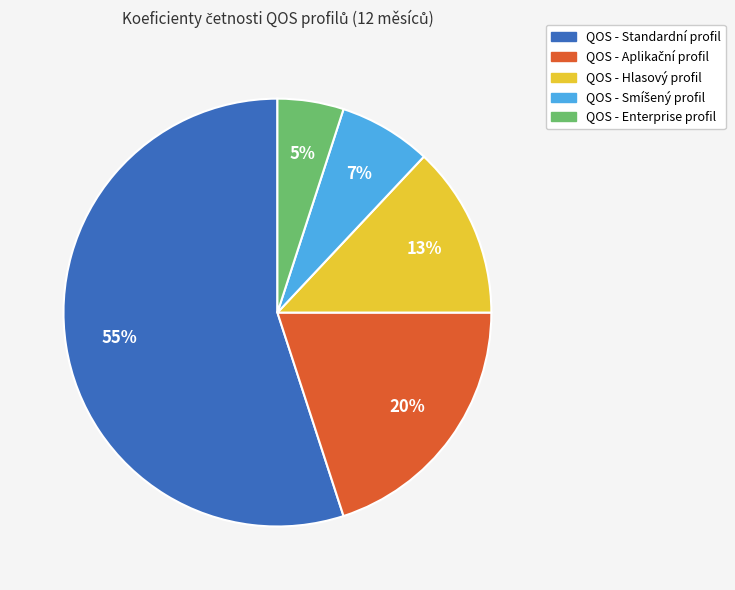

Do QOS - Enterprise profil and QOS - Standardní profil together represent more than half of the pie?

Yes